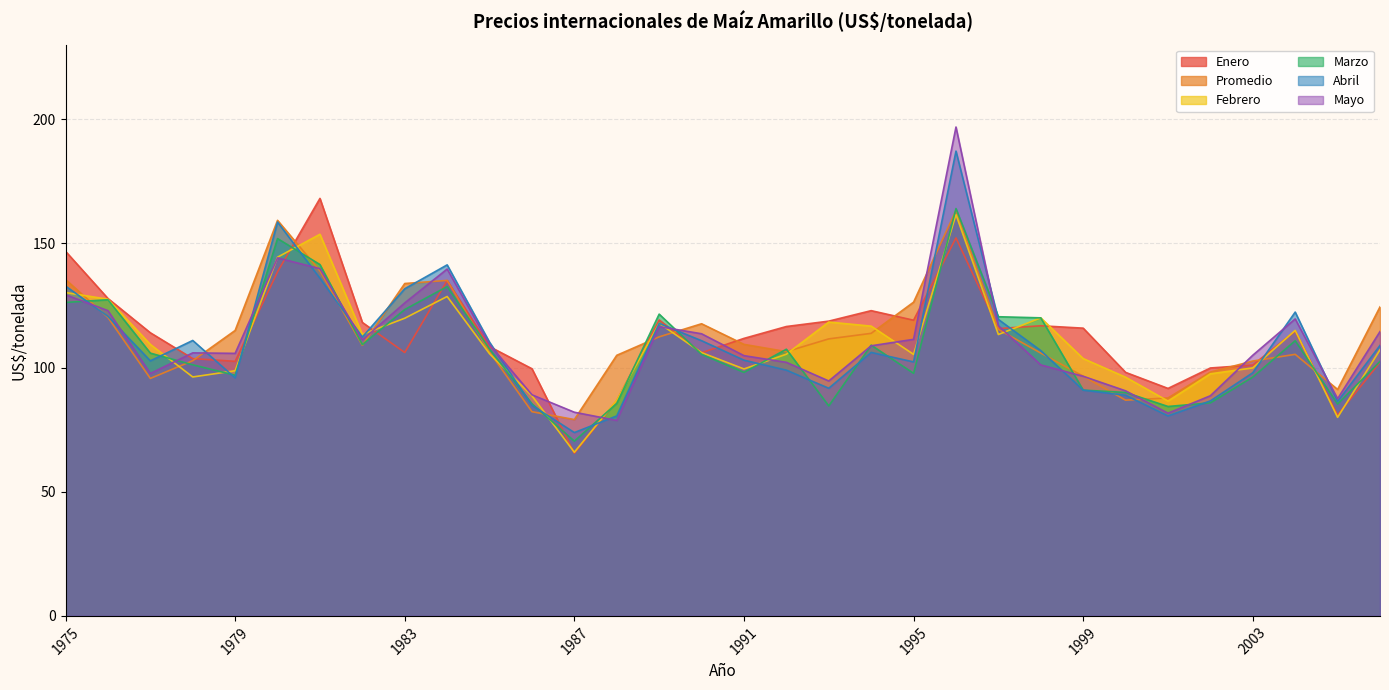

What is the sum of all Mayo values?

3531.2